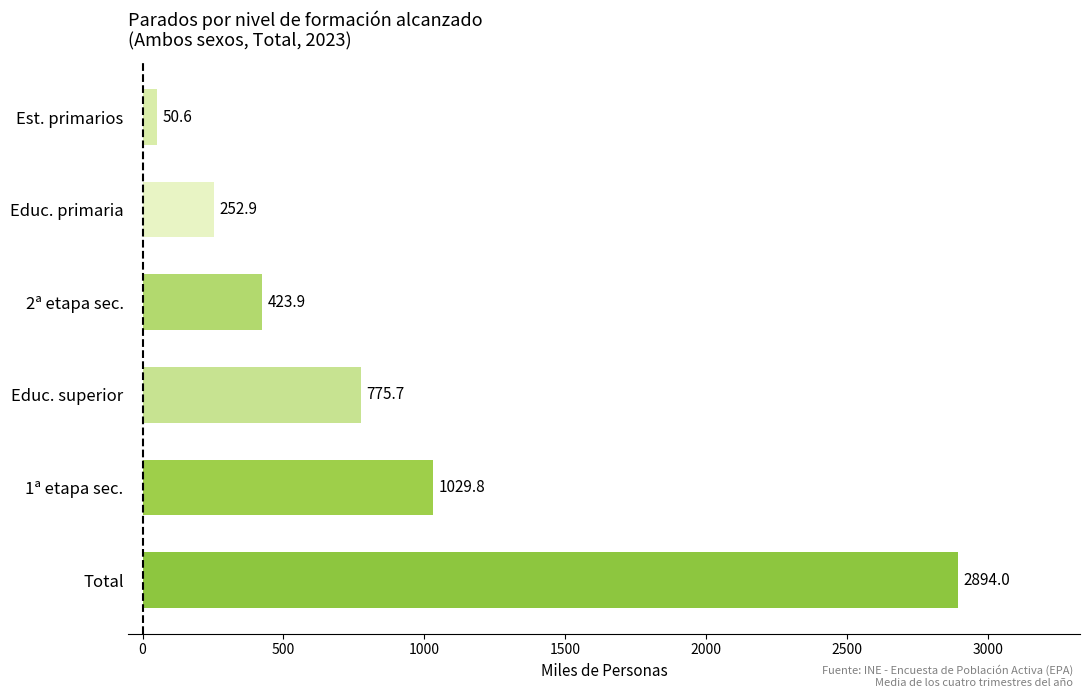

Which has a higher value, Educ. superior or Educ. primaria?

Educ. superior